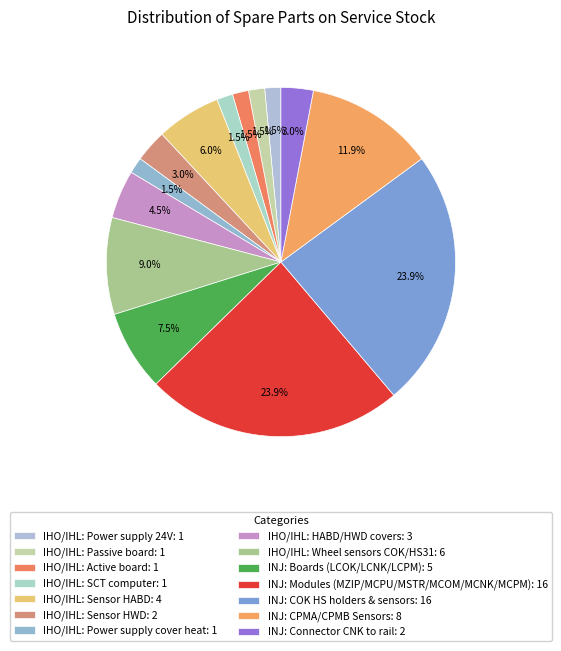

How many segments does this pie chart have?

14